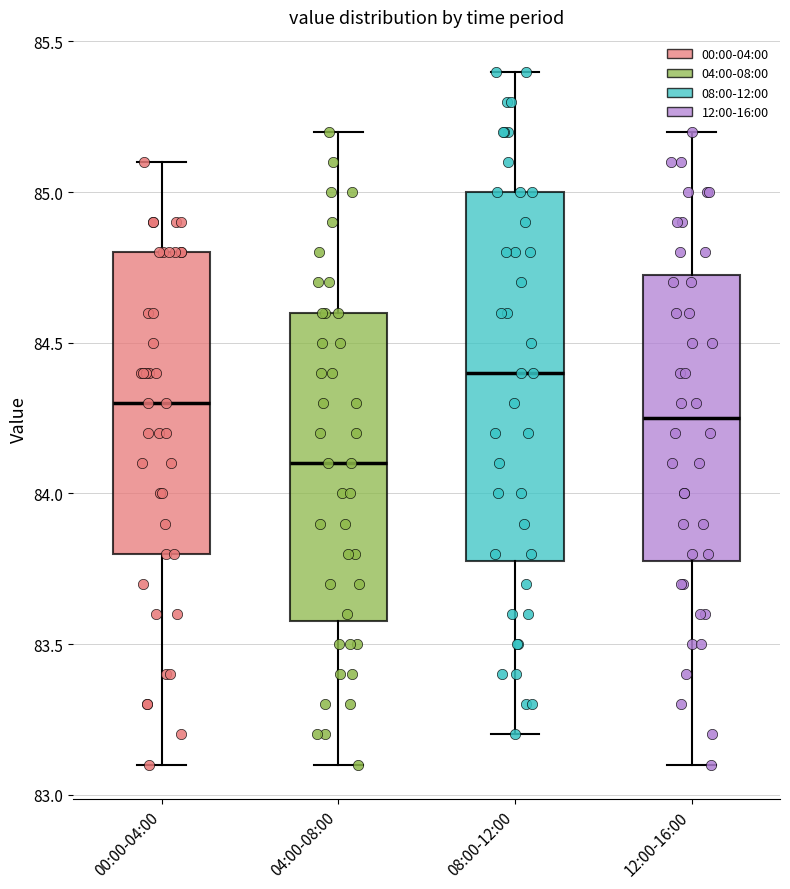

Reading left to right, read every box against the y-axis: the position of its median line, the range the box covers, and the ends of its whiskers. The values are not printed on the chart, so give them approximately, as read against the axis.

00:00-04:00: median 84.30, box 83.80 to 84.80, whiskers 83.10 to 85.10
04:00-08:00: median 84.10, box 83.60 to 84.60, whiskers 83.10 to 85.20
08:00-12:00: median 84.40, box 83.80 to 85.00, whiskers 83.20 to 85.40
12:00-16:00: median 84.25, box 83.80 to 84.75, whiskers 83.10 to 85.20